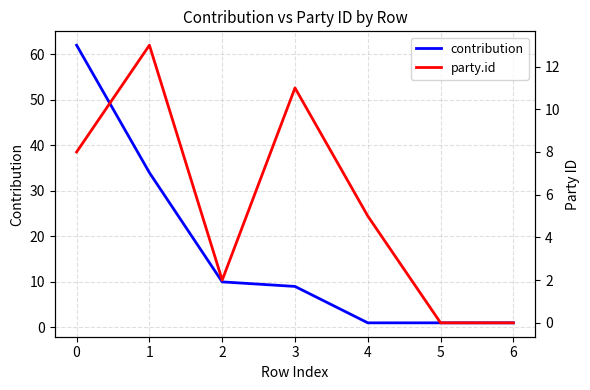

Reading left to right, extract all data points from this chart.

contribution: 62	34	10	9	1	1	1
party.id: 8	13	2	11	5	0	0